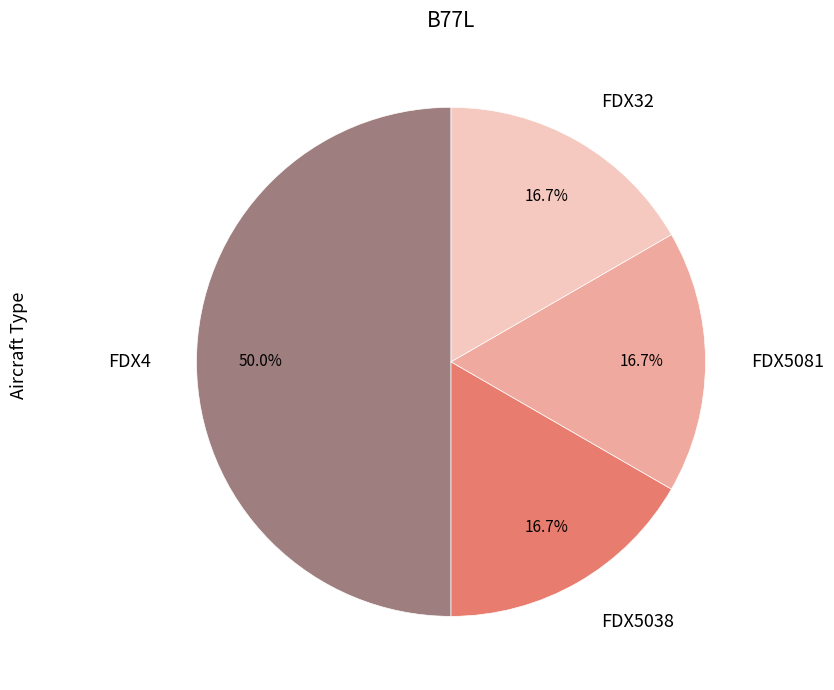

Is FDX32 the majority of the pie?

No